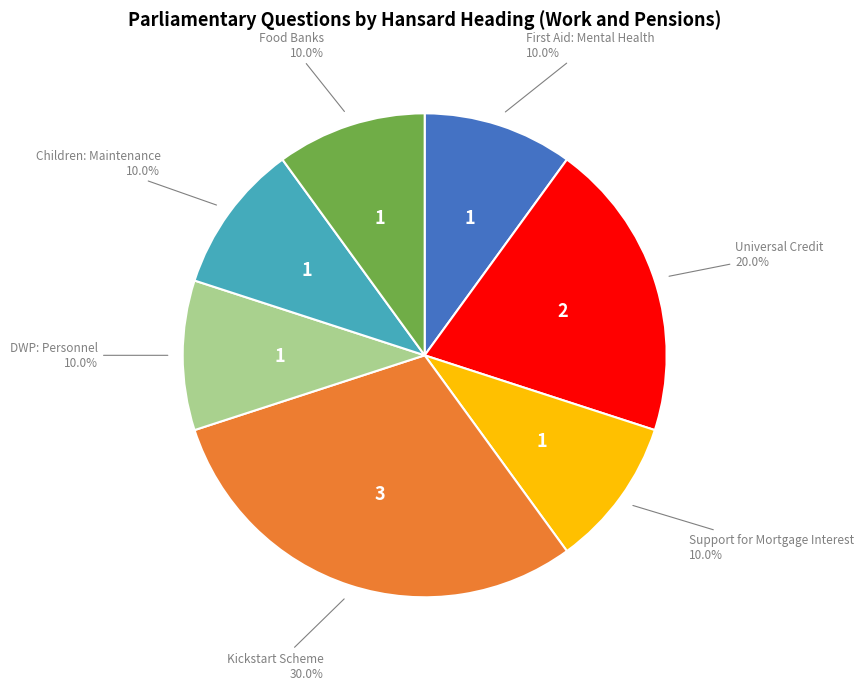

Count the number of slices in the pie.

7